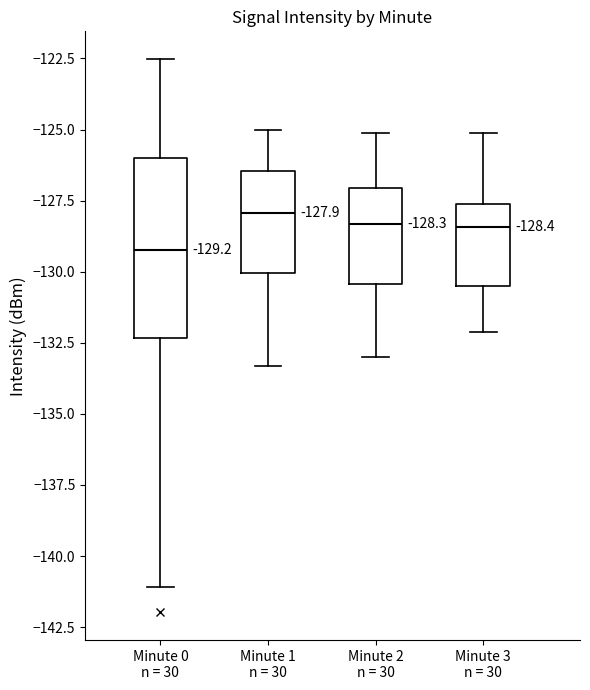

Comparing the boxes themselves (not the whiskers), which one is the tallest?

Minute 0 n = 30